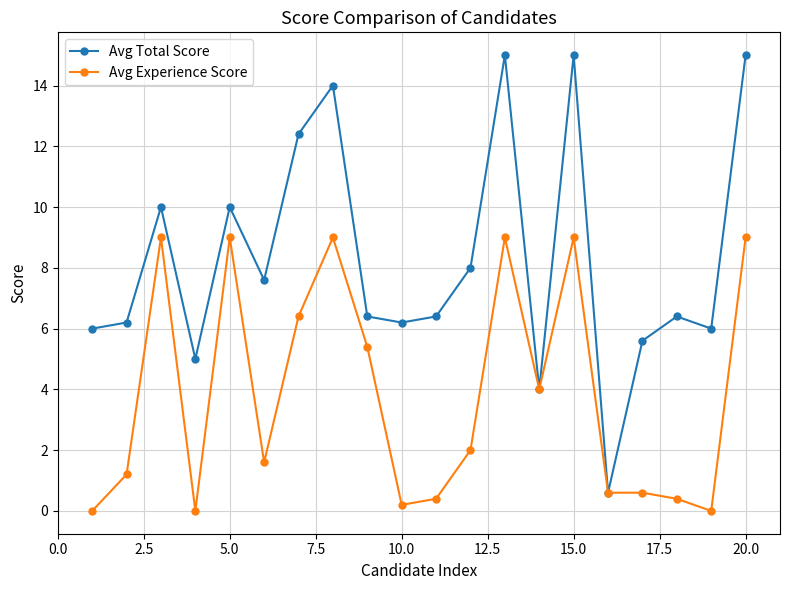

What is the minimum value for Avg Total Score?

0.6